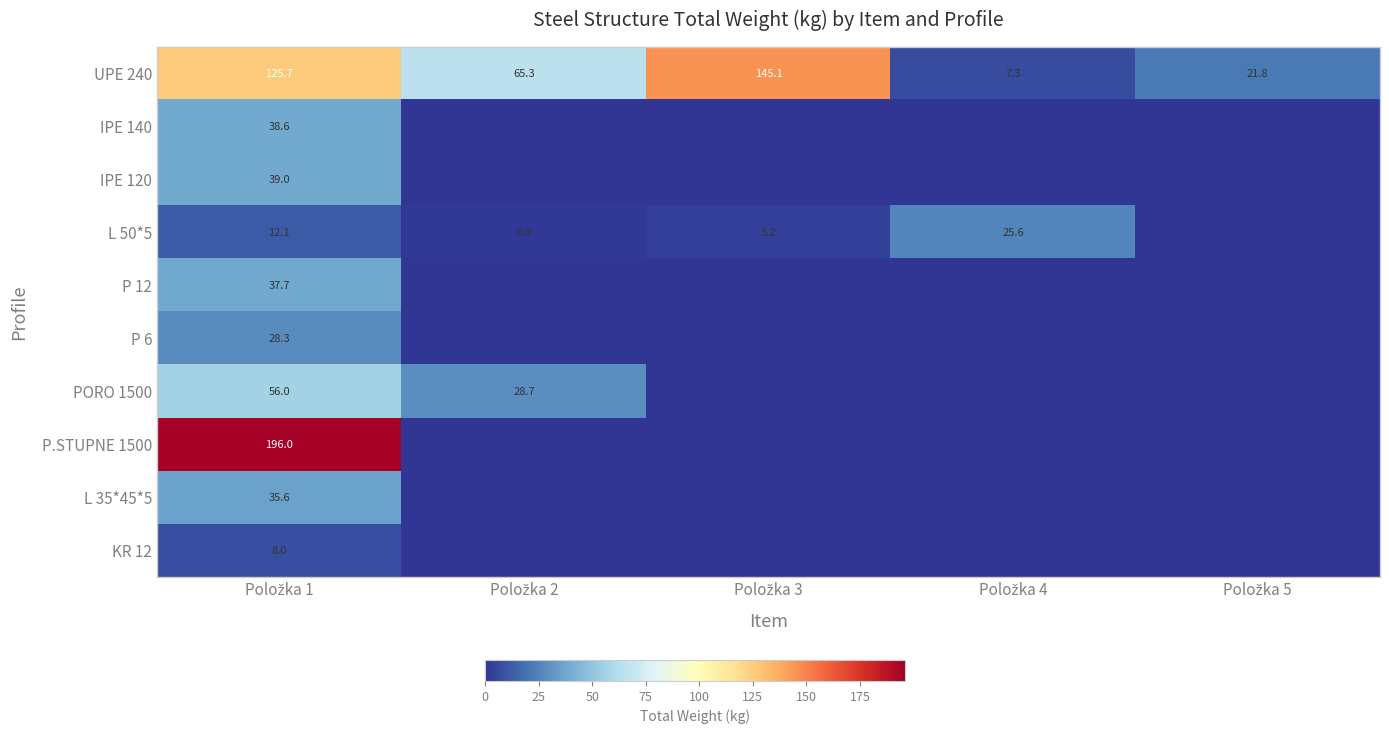

What is the difference between the highest and lowest values at Položka 3?

145.1